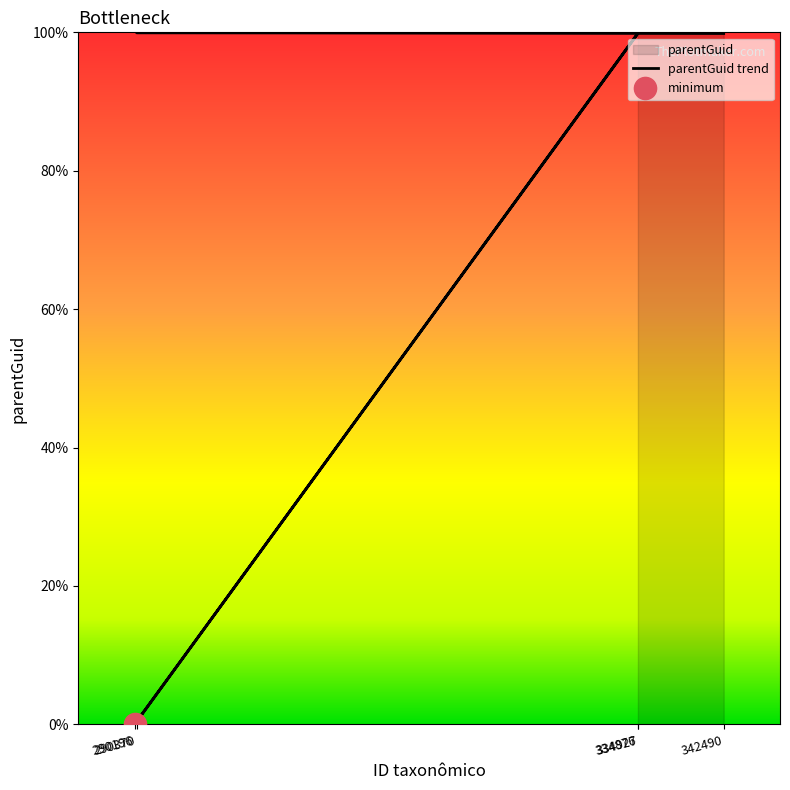

List the labels in order of value, smallest first.

290196, 334876, 342490, 290370, 334927